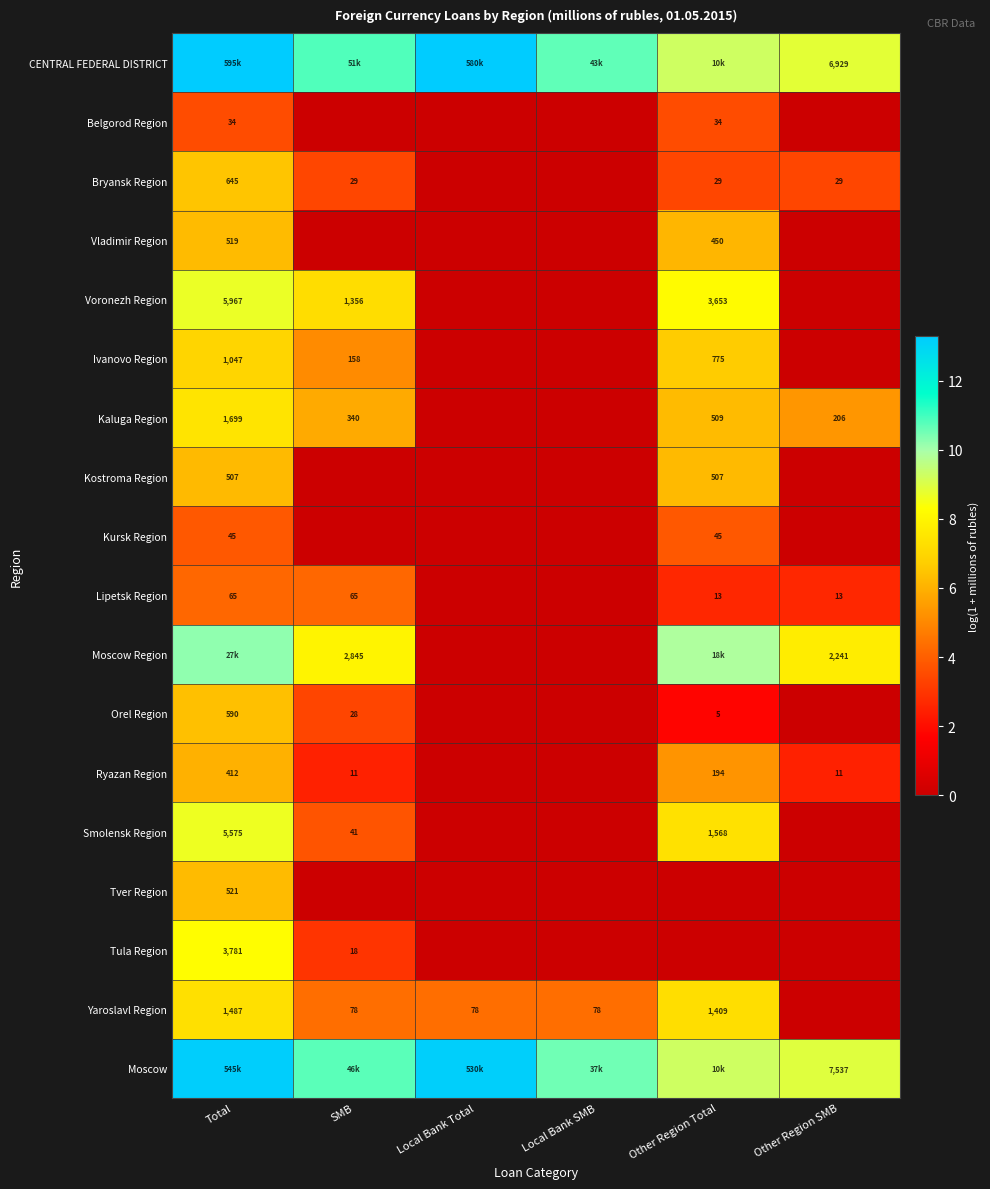

Is the value of Kostroma Region at Total greater than the value of Tula Region at SMB?

Yes